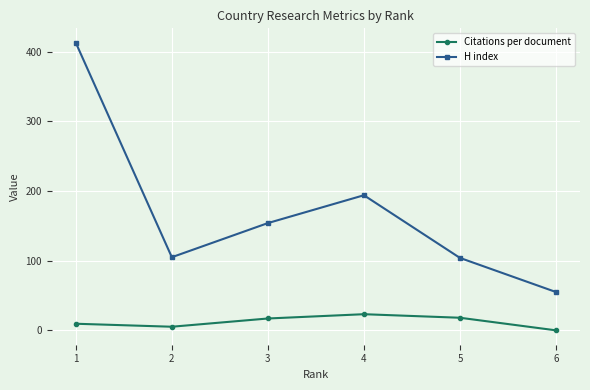

The value of H index at 2 is 138.9. True or false?

False